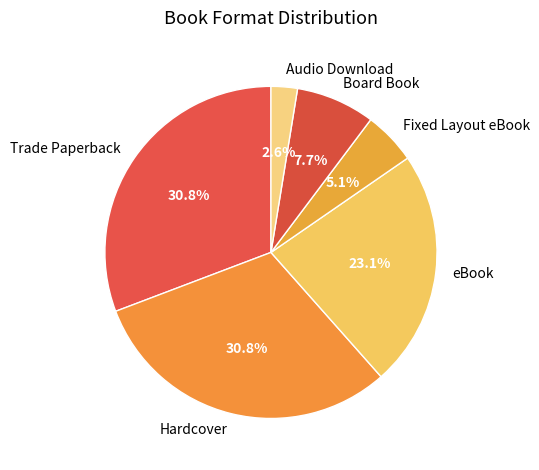

To the nearest percent, what portion does Board Book represent?

8%